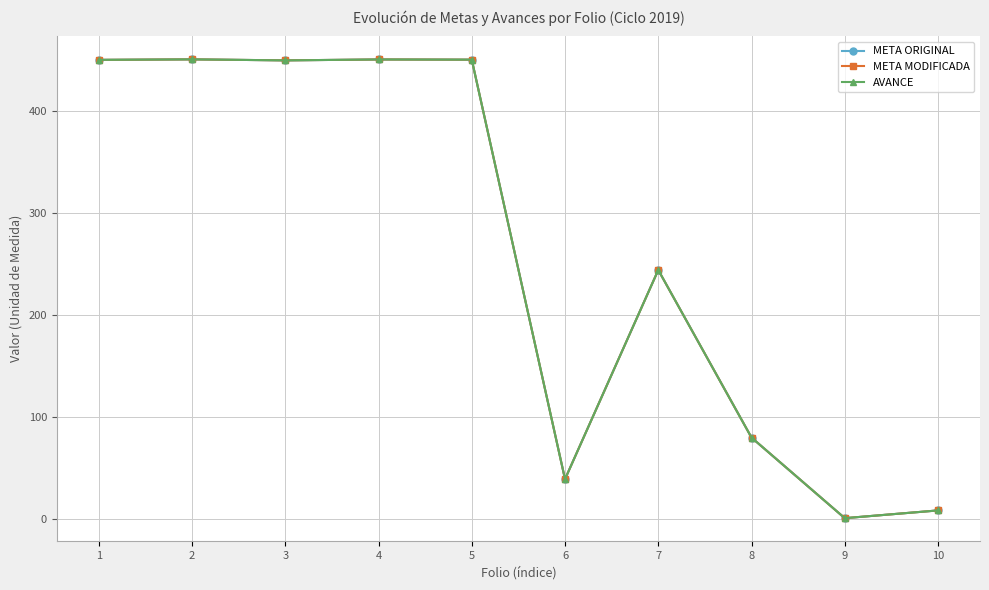

At which label does AVANCE first exceed 449?

1